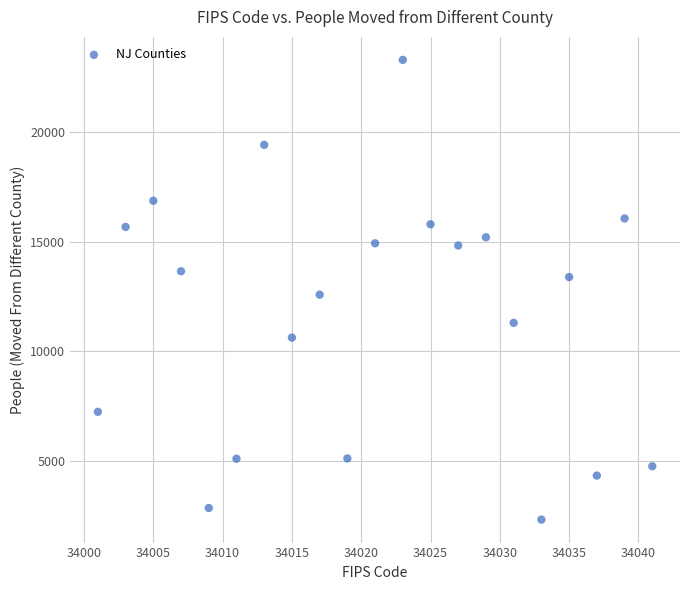

What is the range of X values (max minus min)?

40